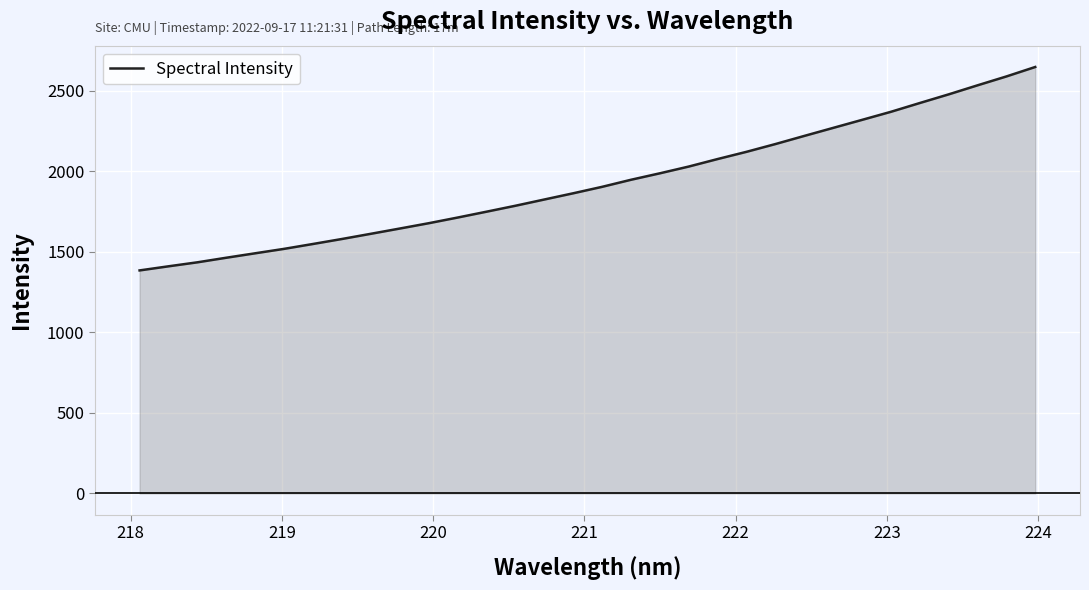

What is the difference between the maximum and minimum values?

1263.3